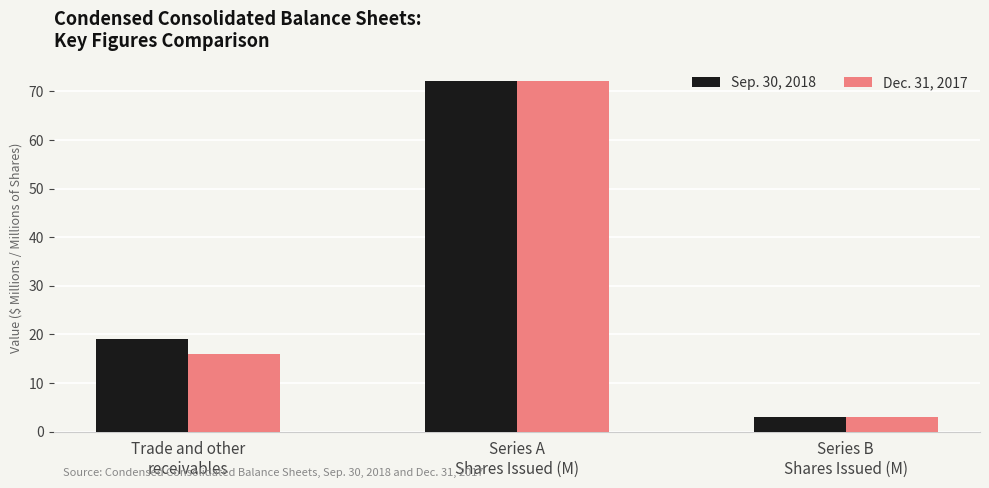

What is the label of the 1st bar from the left?

Trade and other
receivables